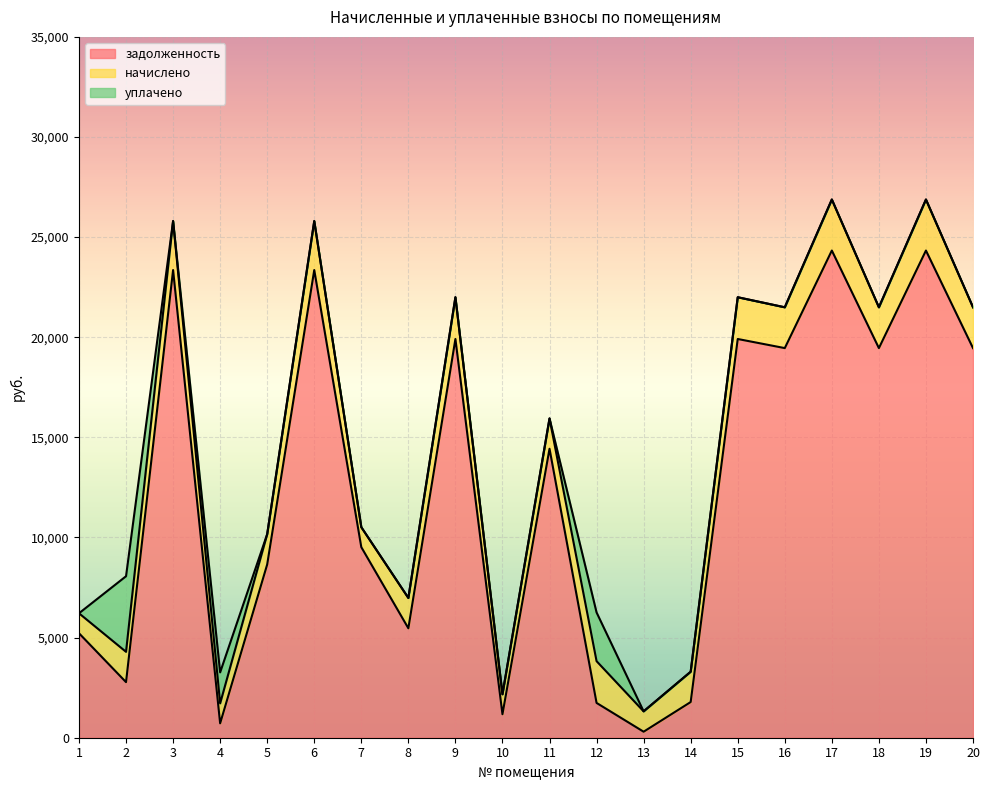

The уплачено series shows 1704.7 at 11. True or false?

False